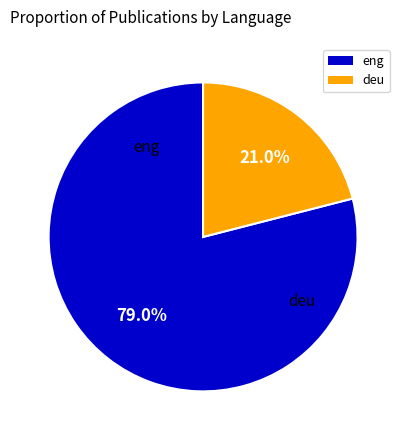

Is the sum of eng and deu greater than half?

Yes